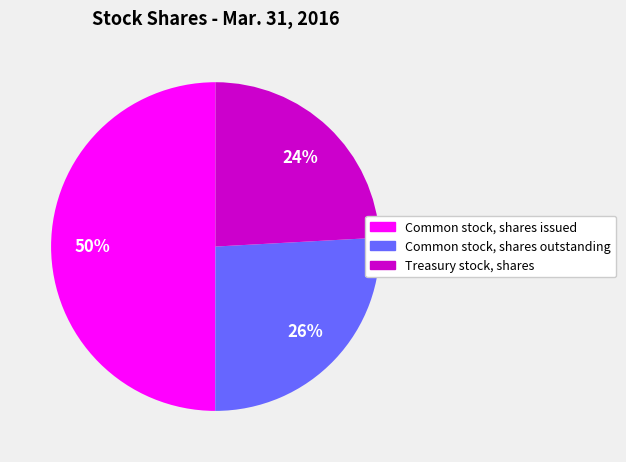

What is the ratio of the value at Treasury stock, shares to the value at Common stock, shares issued?

0.5